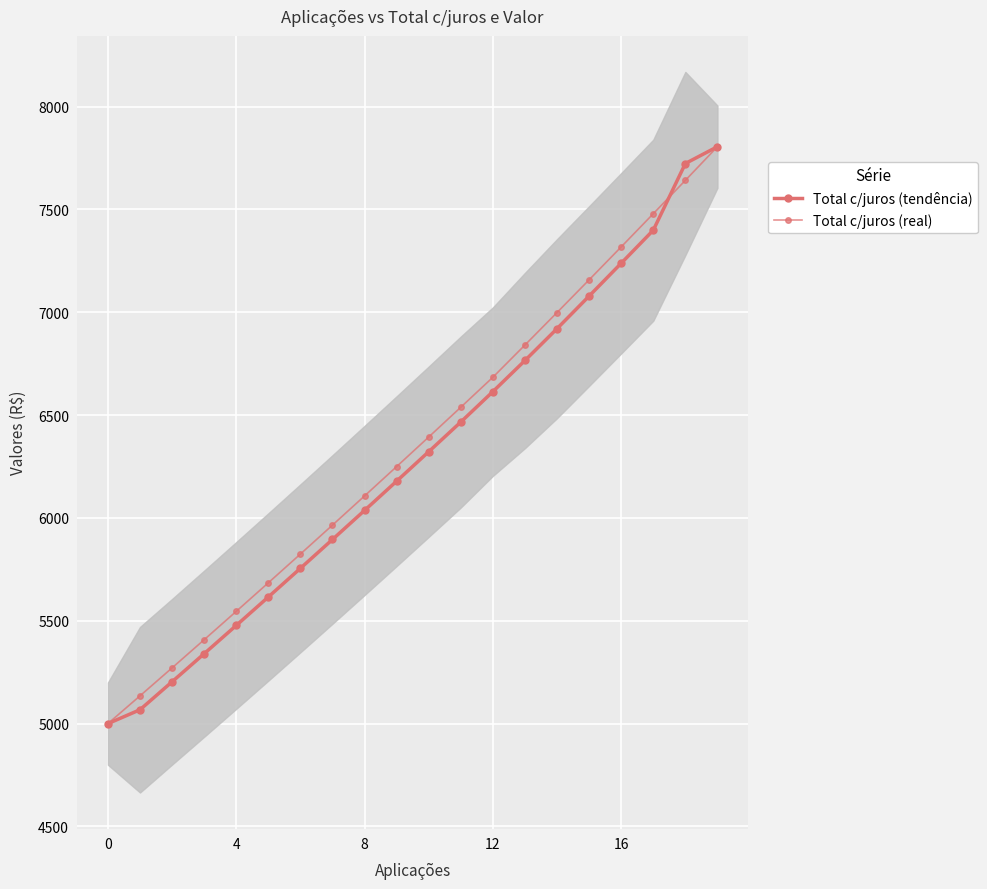

Which series ends up on top after the final intersection of Total c/juros (real) and Total c/juros (tendência)?

Total c/juros (tendência)